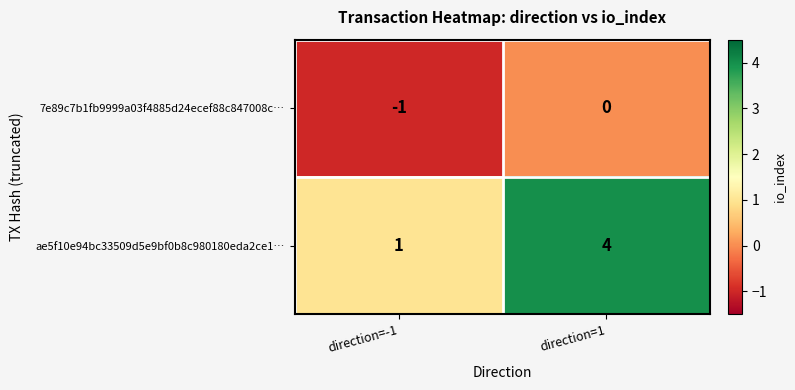

Reading right to left, what are all the values shown in this chart?

7e89c7b1fb9999a03f4885d24ecef88c847008c…: 0	-1
ae5f10e94bc33509d5e9bf0b8c980180eda2ce1…: 4	1